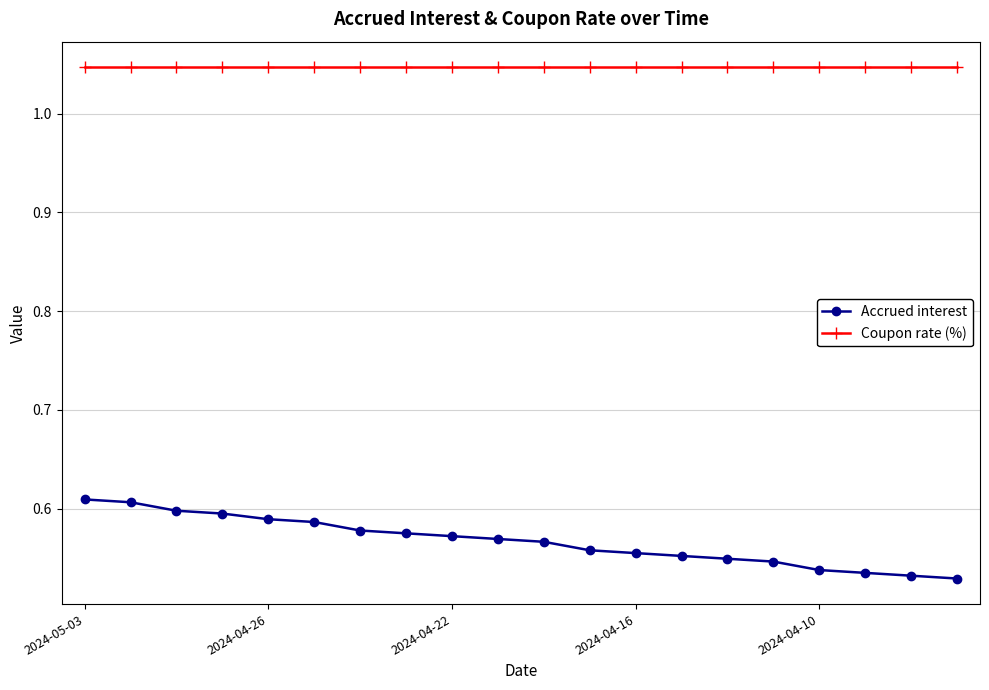

What is the sum of all Coupon rate (%) values?

20.9